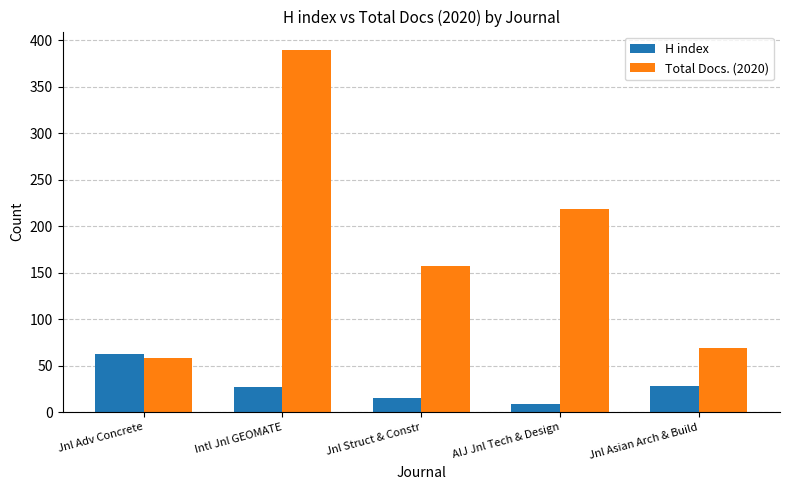

The value of Total Docs. (2020) at Intl Jnl GEOMATE is 390. True or false?

True